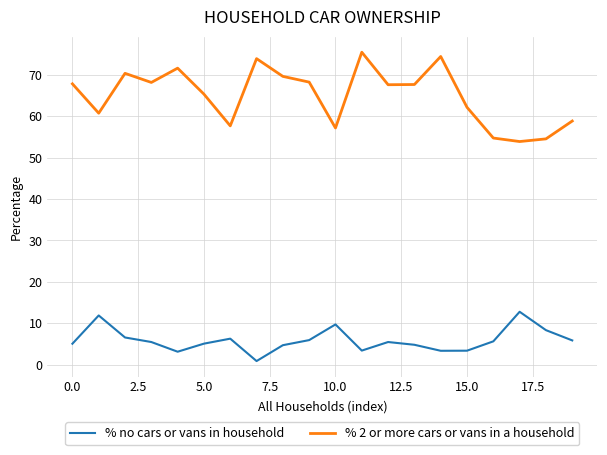

What is the sum of all % no cars or vans in household values?

118.2